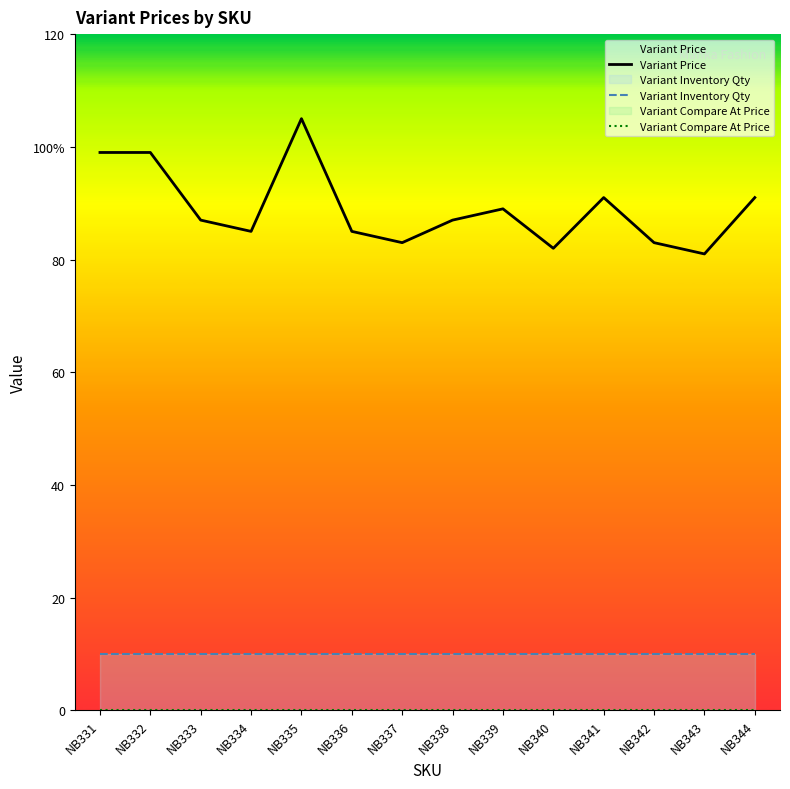

At which category does the chart reach its minimum across all series?

NB331